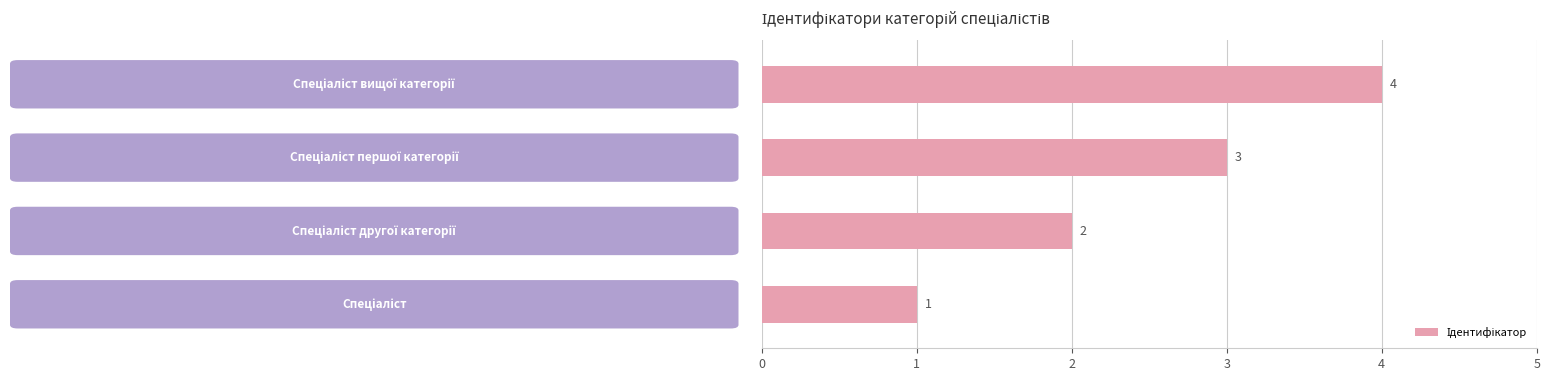

How many data points are less than 3?

2